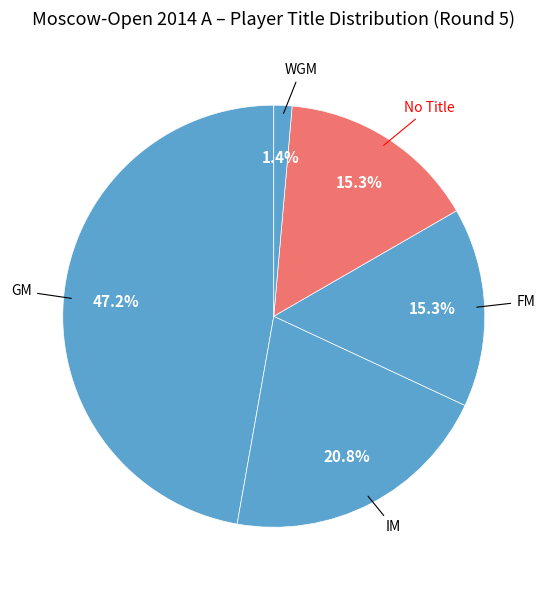

How many segments does this pie chart have?

5